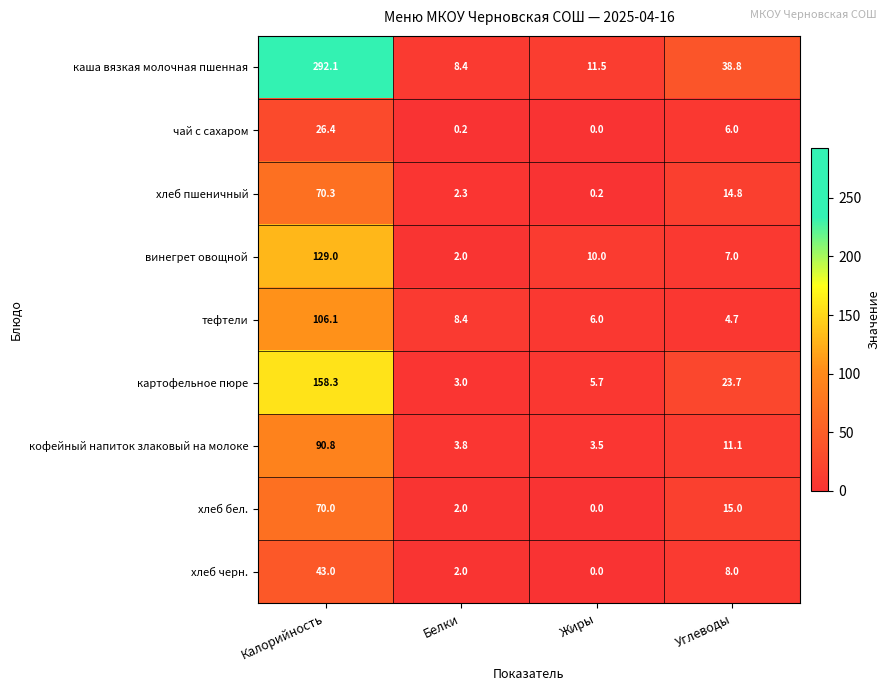

What is the sum of all каша вязкая молочная пшенная values?

350.8